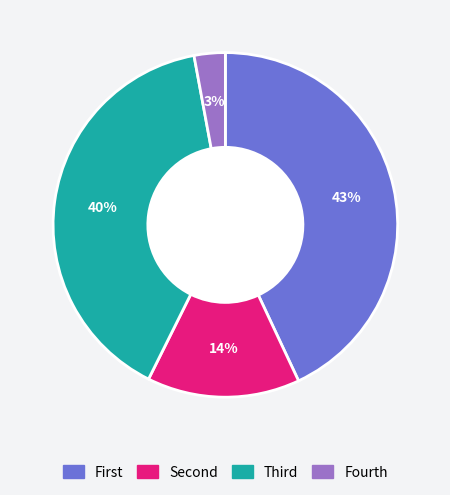

Is there any slice that represents more than half of the pie?

No